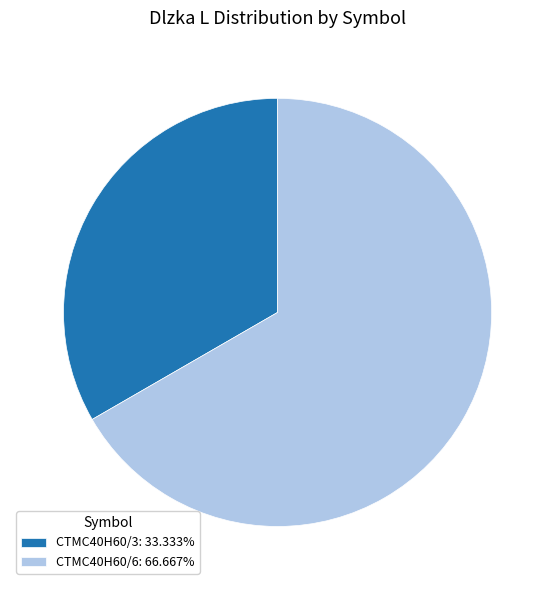

Does any single category account for the majority?

Yes